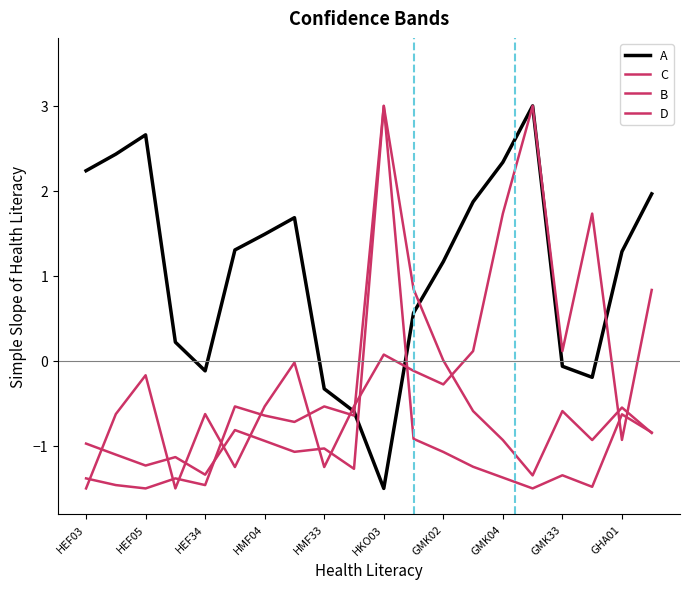

Reading left to right, extract all data points from this chart.

A: 2.2	2.4	2.7	0.2	-0.1	1.3	1.5	1.7	-0.3	-0.6	-1.5	0.6	1.2	1.9	2.3	3.0	-0.1	-0.2	1.3	2.0
C: -1.5	-0.6	-0.2	-1.5	-0.6	-1.2	-0.5	-0.0	-1.2	-0.5	0.1	-0.1	-0.3	0.1	1.7	3.0	0.1	1.7	-0.9	0.8
B: -1.4	-1.5	-1.5	-1.4	-1.5	-0.5	-0.6	-0.7	-0.5	-0.6	3.0	0.8	0.0	-0.6	-0.9	-1.3	-0.6	-0.9	-0.5	-0.8
D: -1.0	-1.1	-1.2	-1.1	-1.3	-0.8	-0.9	-1.1	-1.0	-1.3	3.0	-0.9	-1.1	-1.2	-1.4	-1.5	-1.3	-1.5	-0.6	-0.8